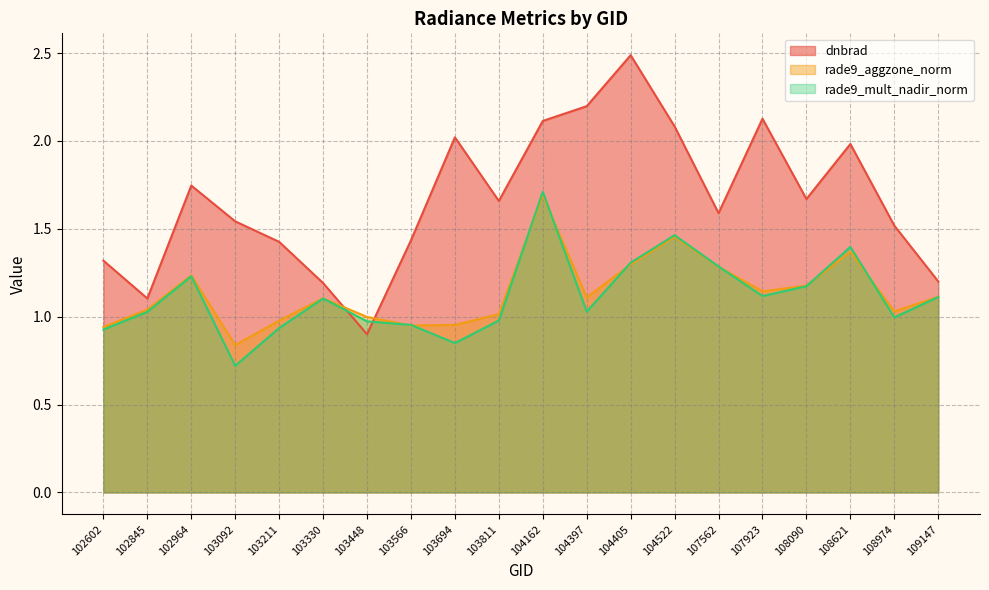

Where do rade9_aggzone_norm and dnbrad first cross each other?

103330 and 103448